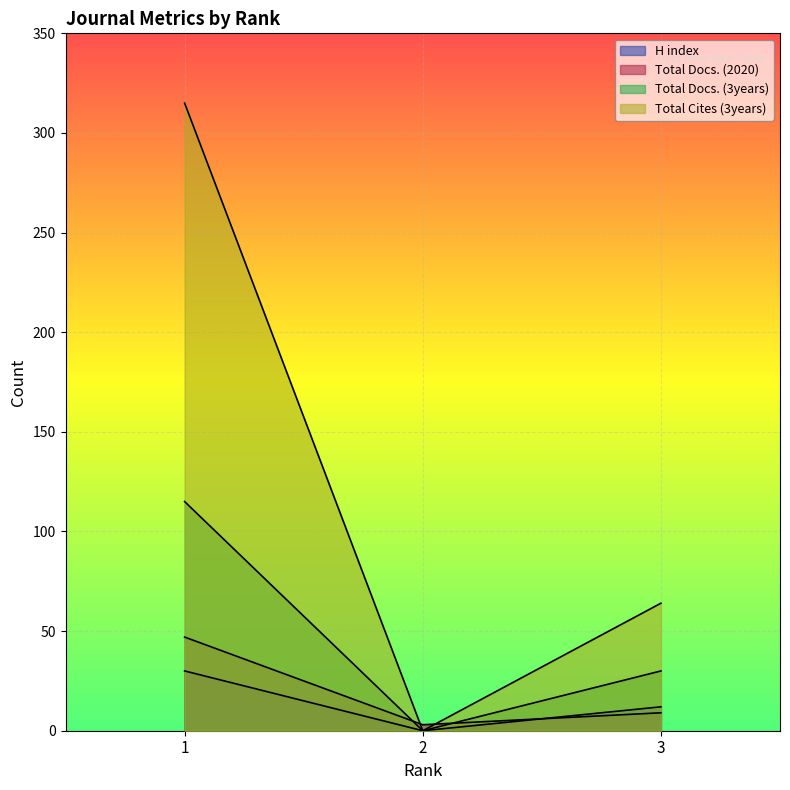

At which label is Total Cites (3years) closest to 157?

3